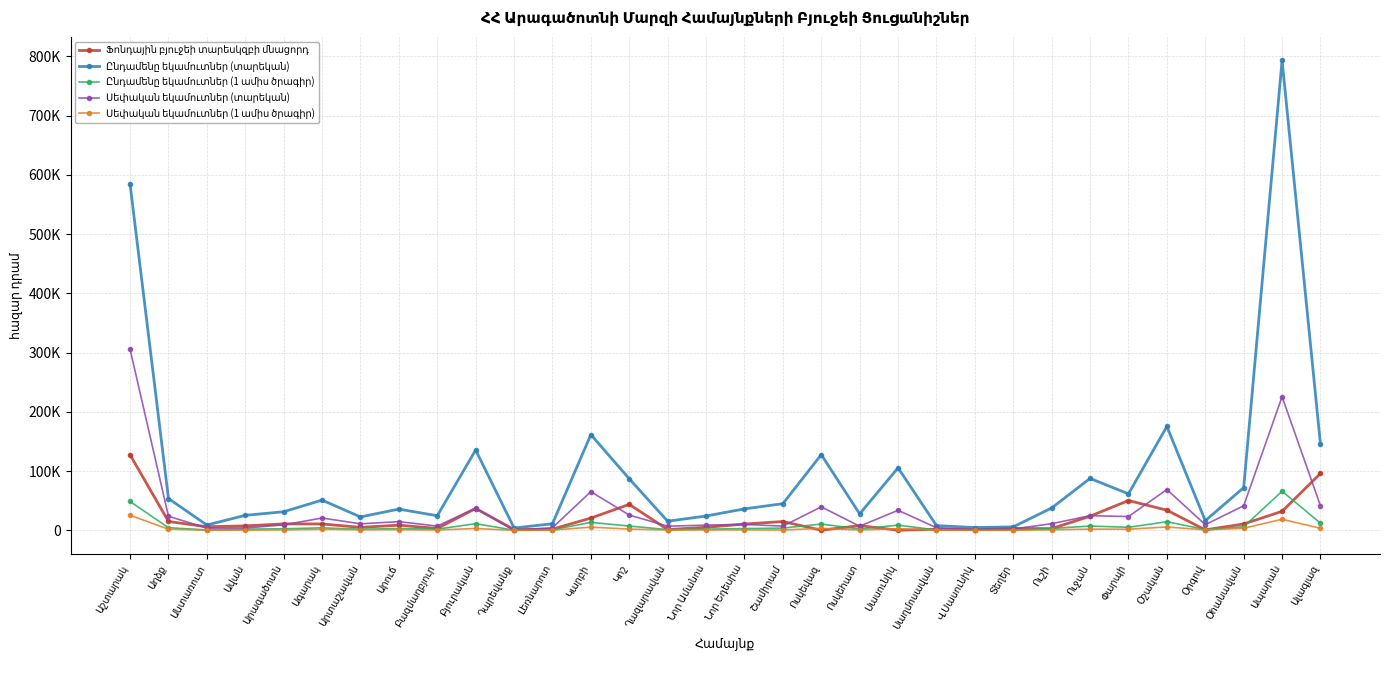

At which category is the sum across all series the highest?

Ապարան